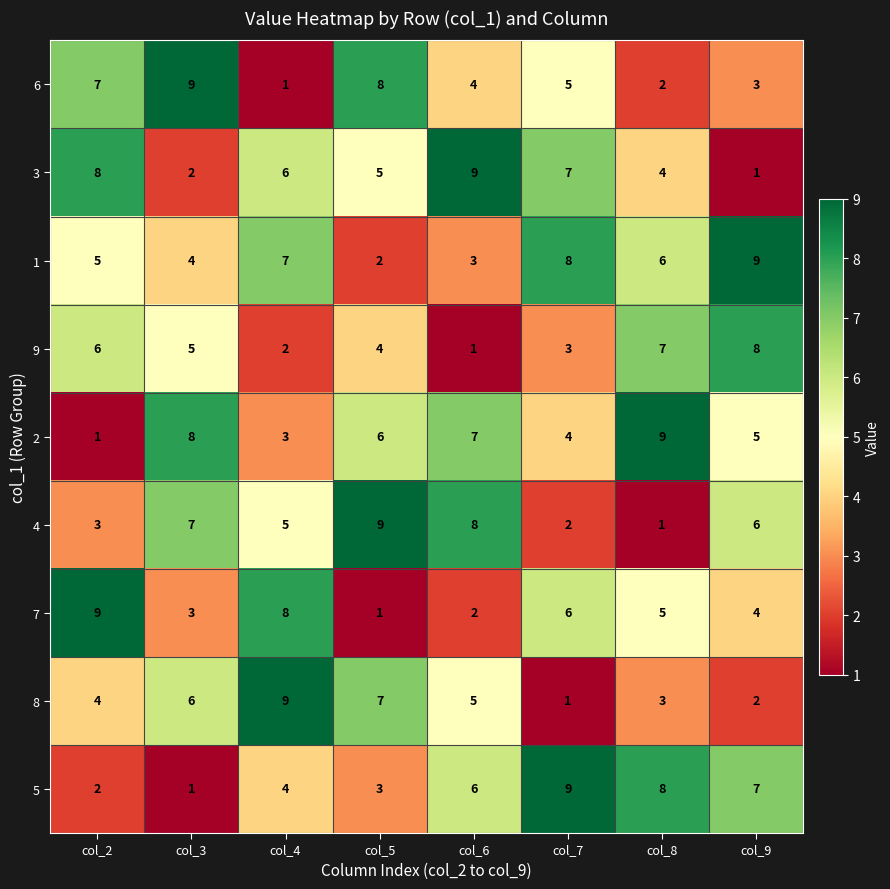

What is the average value of the 8 series?

5